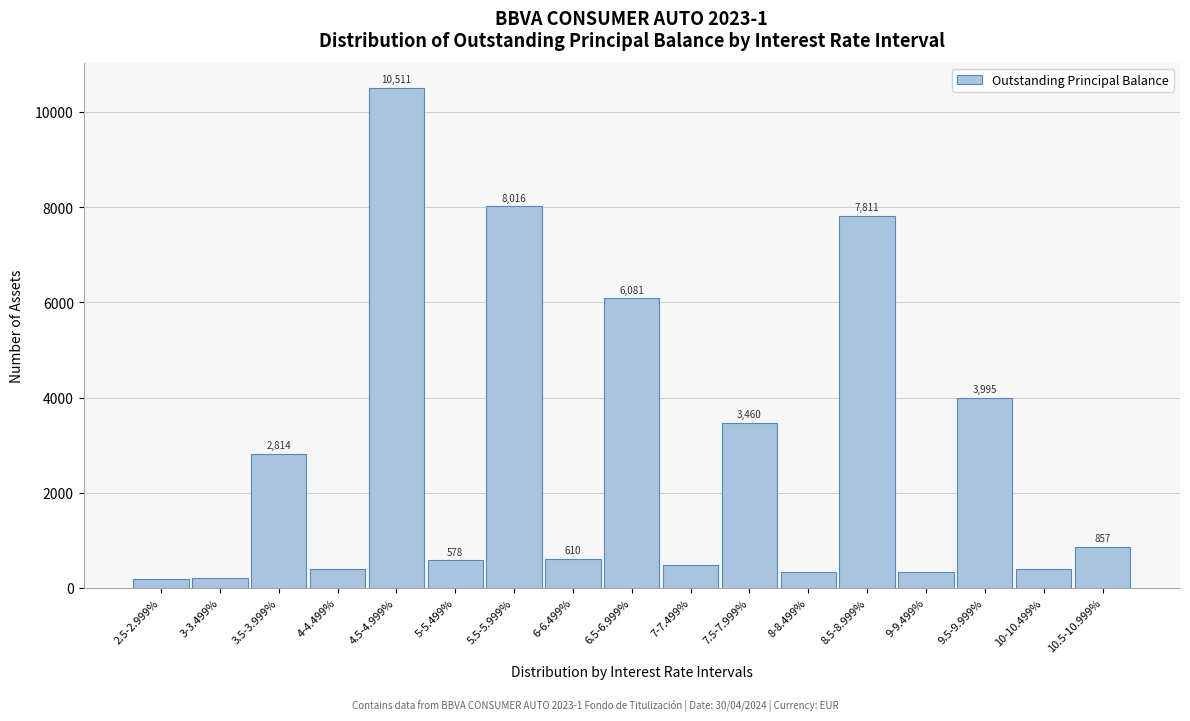

Reading right to left, extract all data points from this chart.

10.5-10.999%=857	10-10.499%=392	9.5-9.999%=3995	9-9.499%=329	8.5-8.999%=7811	8-8.499%=343	7.5-7.999%=3460	7-7.499%=481	6.5-6.999%=6081	6-6.499%=610	5.5-5.999%=8016	5-5.499%=578	4.5-4.999%=10511	4-4.499%=400	3.5-3.999%=2814	3-3.499%=199	2.5-2.999%=176